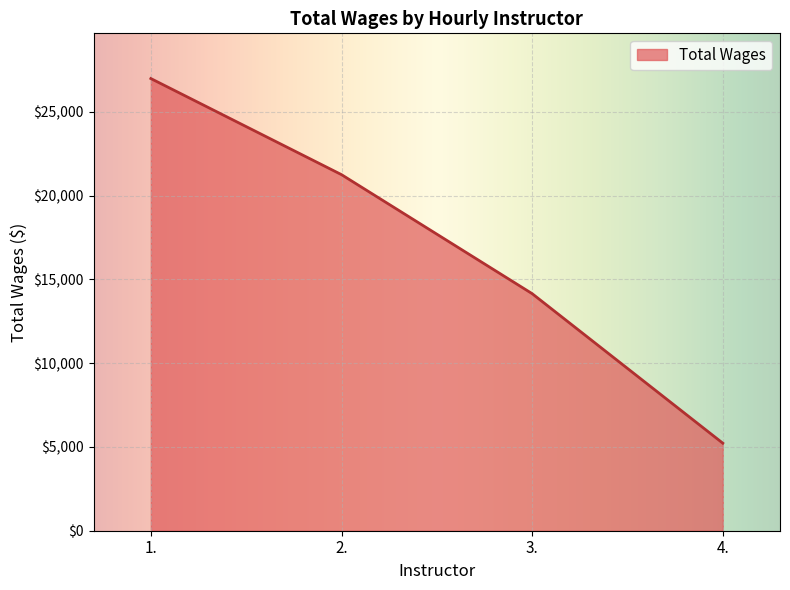

What is the ratio of the value at 2. to the value at 4.?

4.1